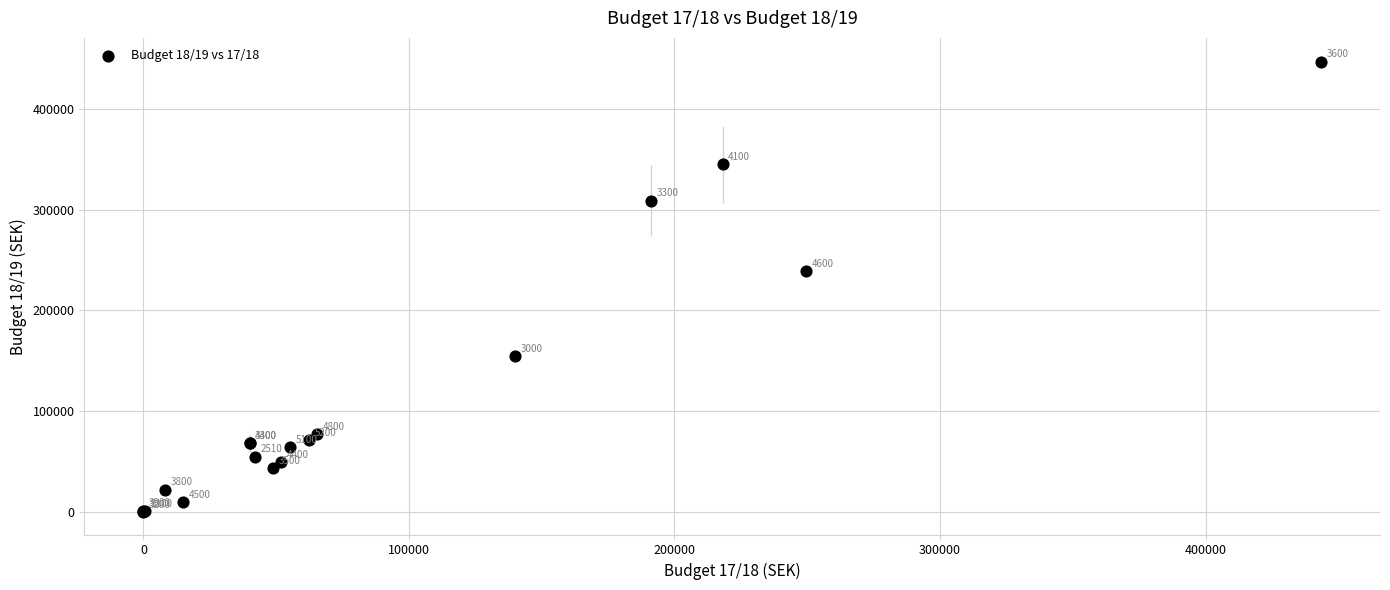

What Y value in the scatter plot is closest to 223475?

239201.0